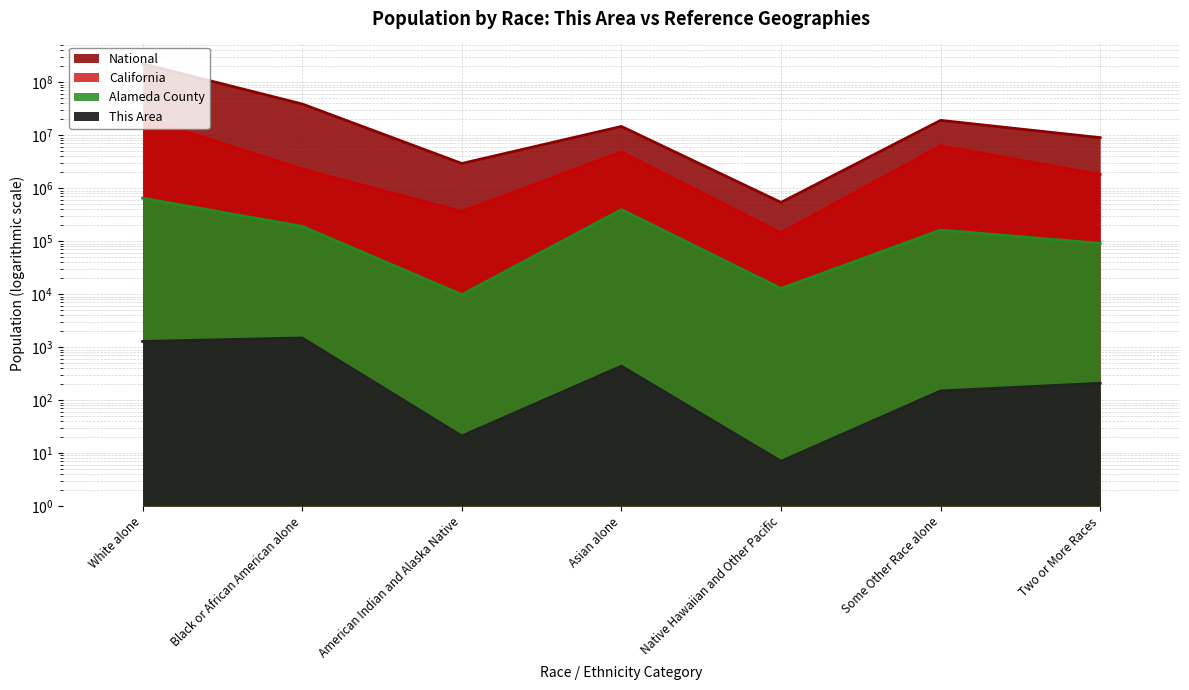

Rank the series at Two or More Races from highest to lowest value.

National, California, Alameda County, This Area